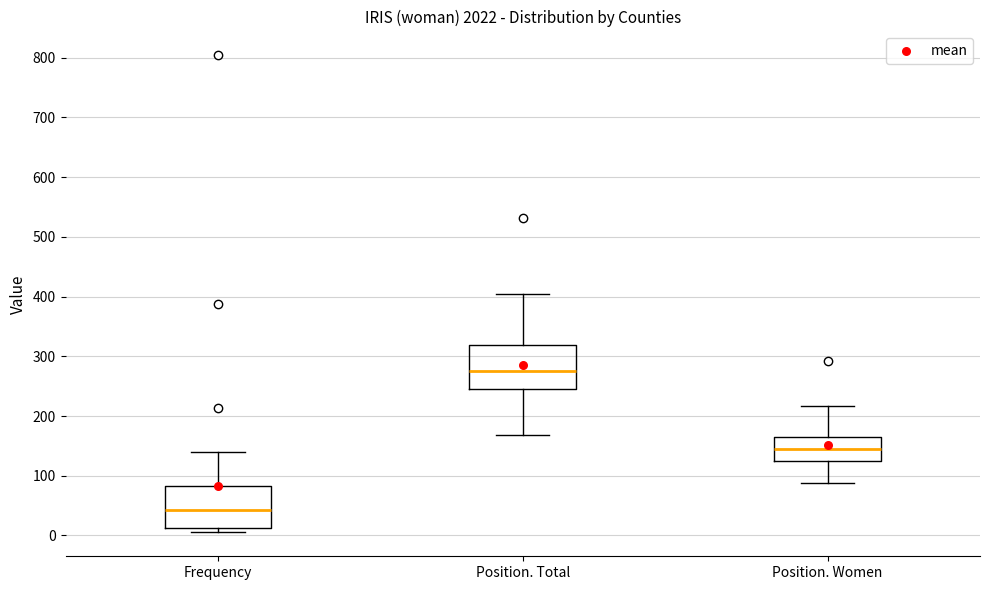

Where does the upper whisker of the box for Frequency end on the y-axis? The values are not printed on the chart, so give them approximately, as read against the axis.

140